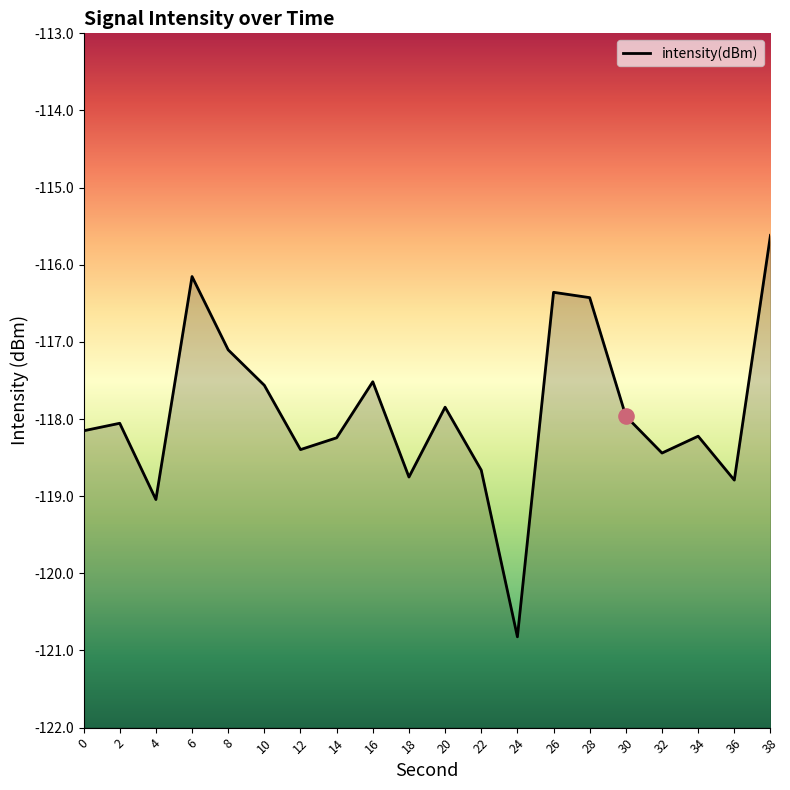

What is the change in value from 14 to 38?

+2.6